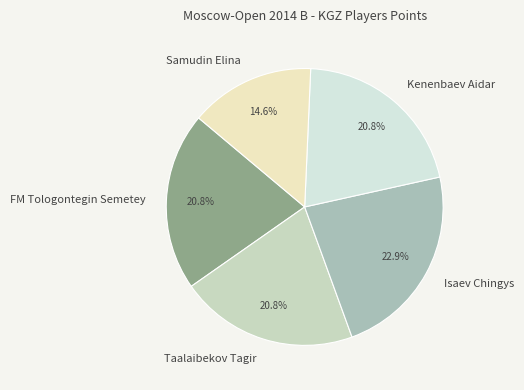

What is the largest slice in the pie chart?

Isaev Chingys